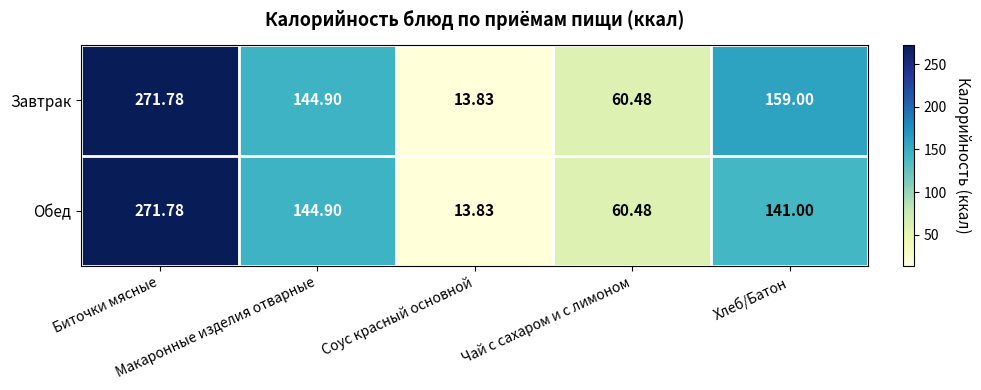

Which series has the largest total across all categories?

Завтрак